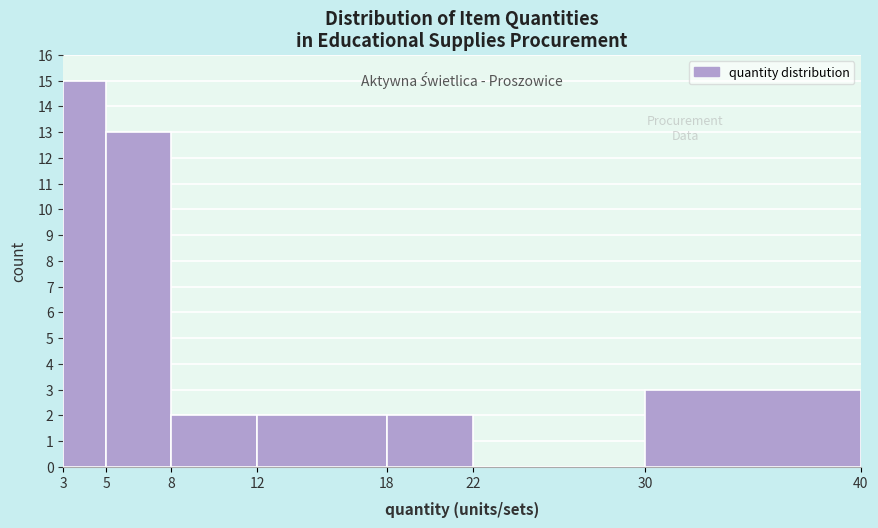

How tall is the bar that spans 5 to 8 on the x-axis? The values are not printed on the chart, so give them approximately, as read against the axis.

13